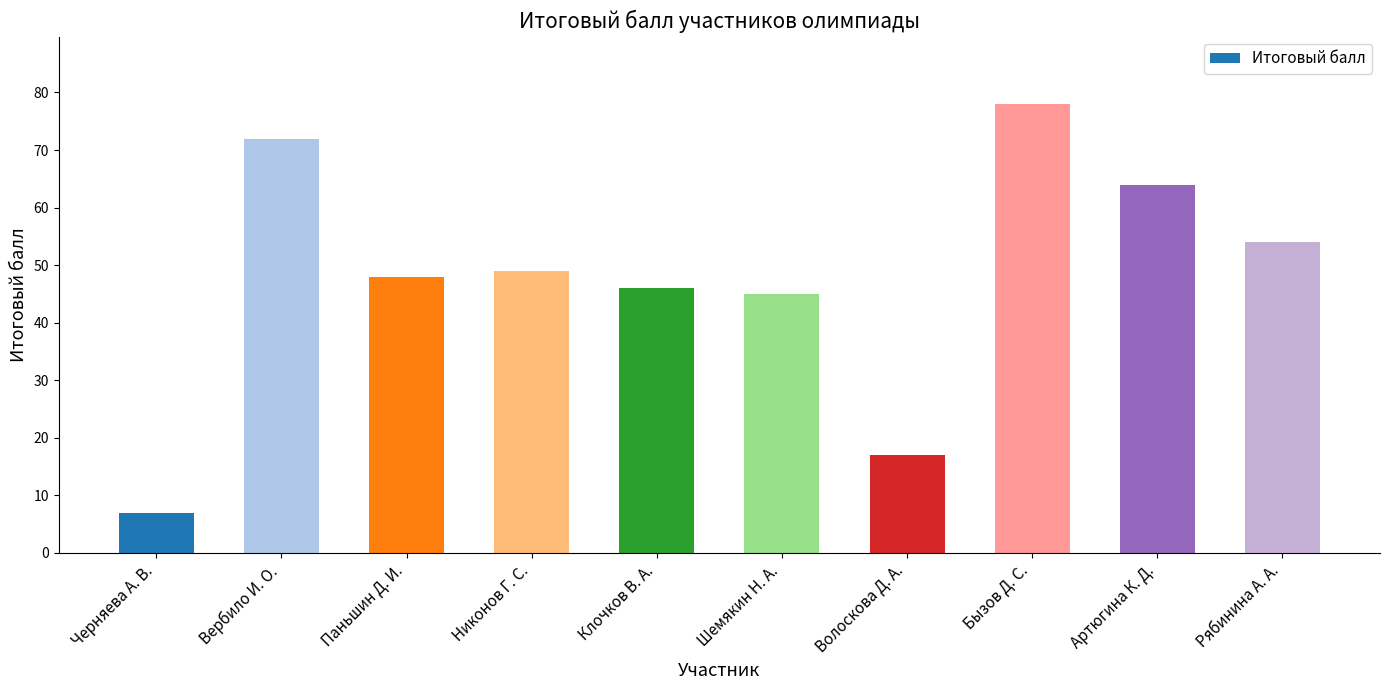

What is the value of the 8th bar from the left?

78